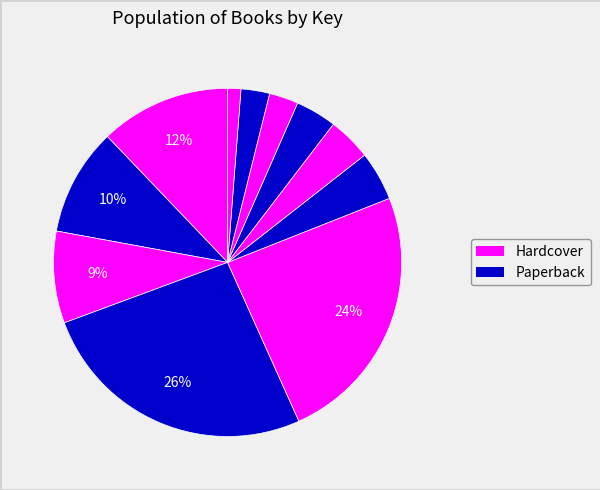

Does any single category account for the majority?

No